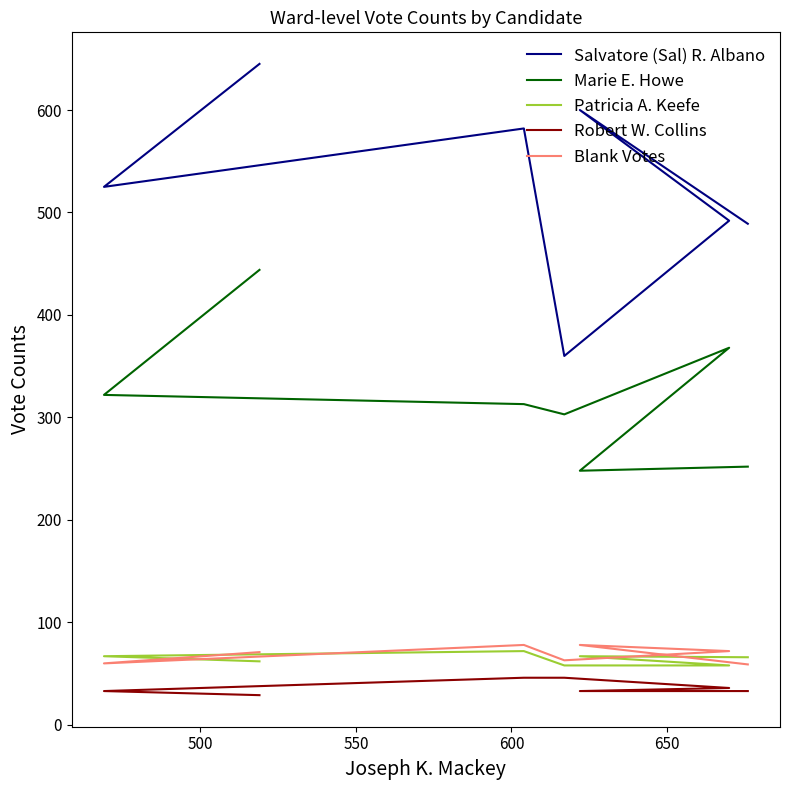

Rank the series by their maximum value, from lowest to highest.

Robert W. Collins, Patricia A. Keefe, Blank Votes, Marie E. Howe, Salvatore (Sal) R. Albano